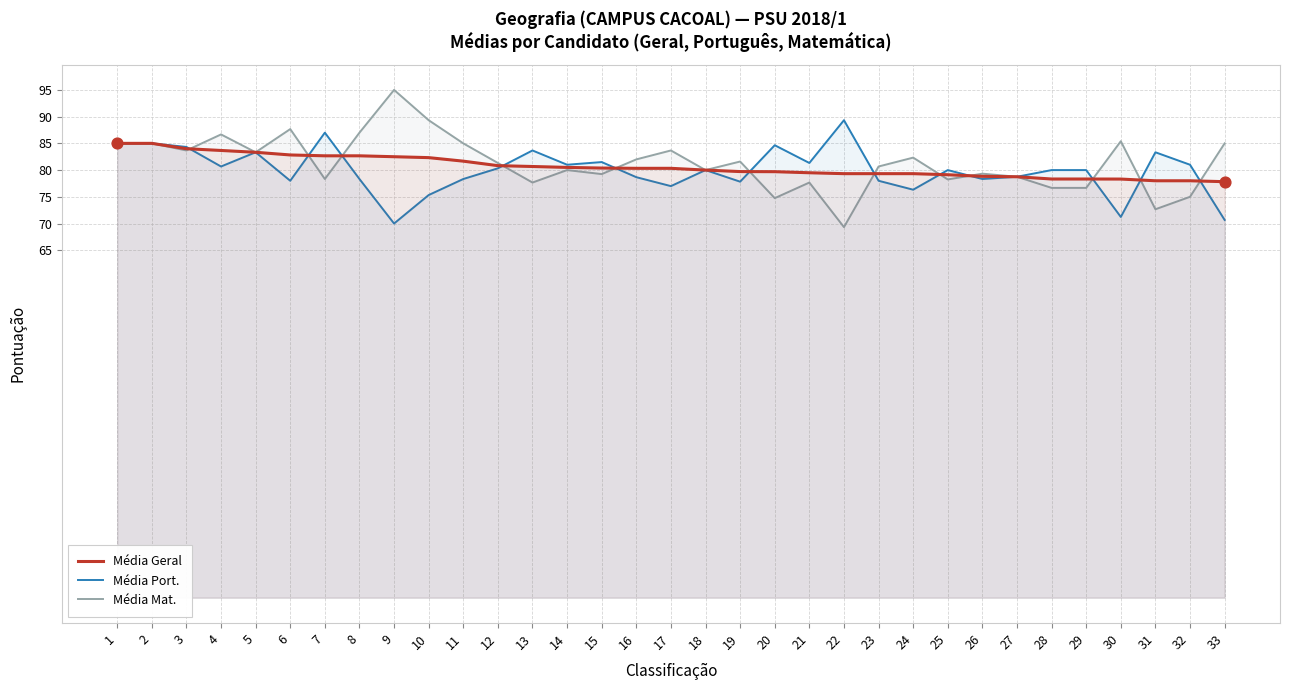

Is the value of Média Mat. at 16 greater than the value of Média Port. at 28?

Yes